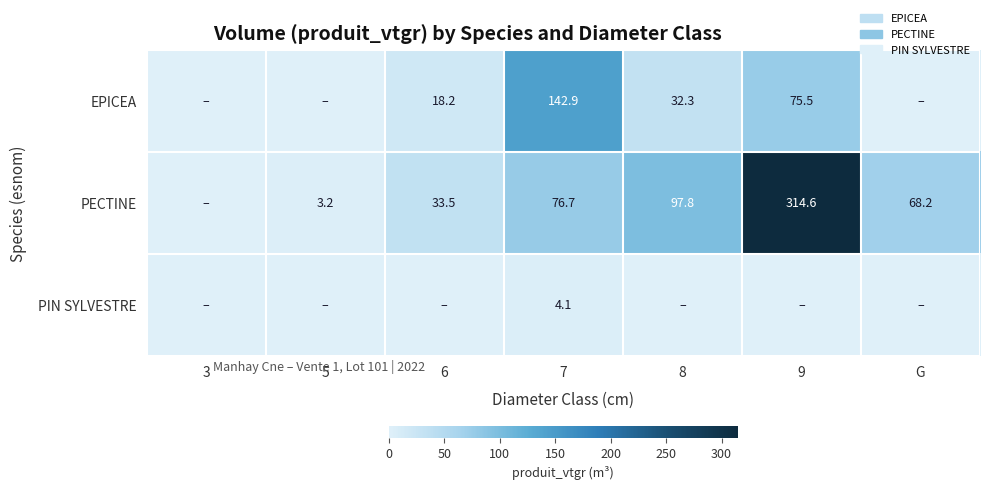

True or false: PIN SYLVESTRE has a value of 4.1 at 7.

True